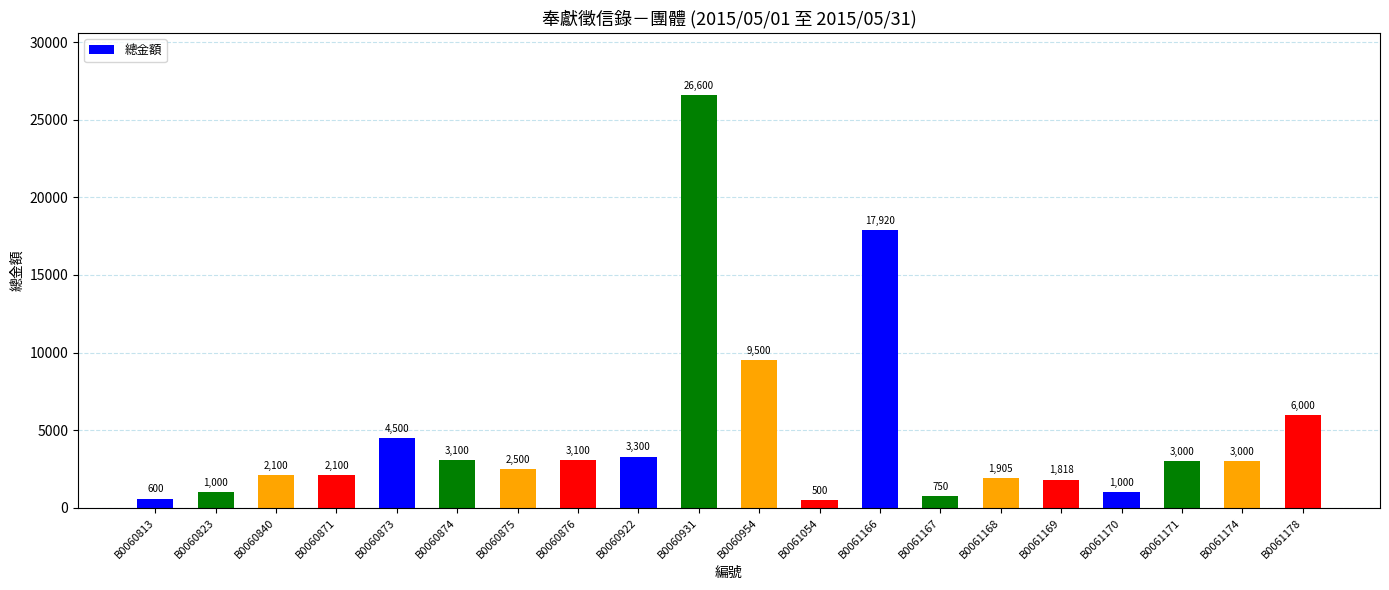

What is the difference between the values at B0061170 and B0061167?

250